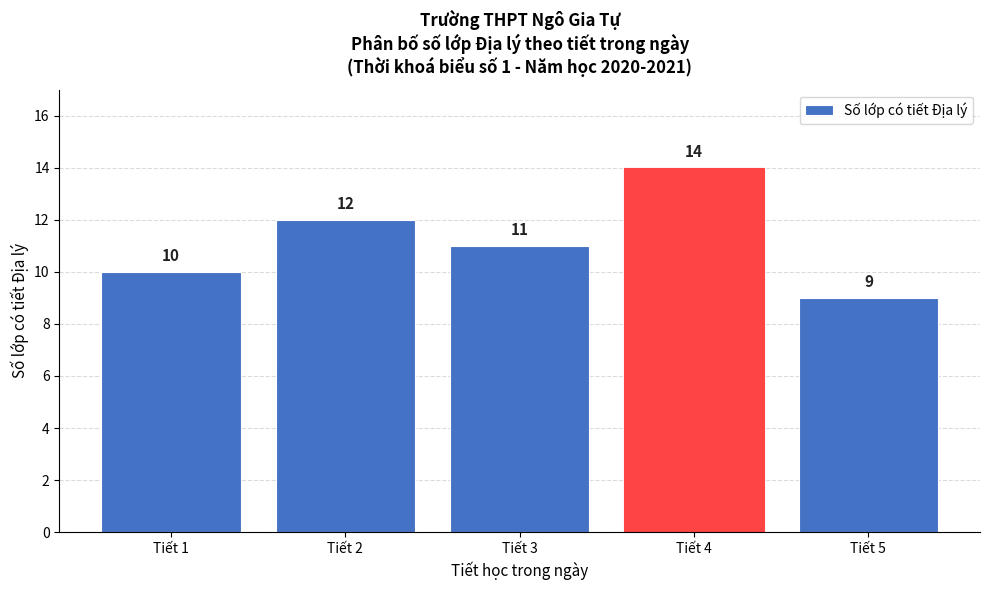

Reading right to left, extract all data points from this chart.

9	14	11	12	10